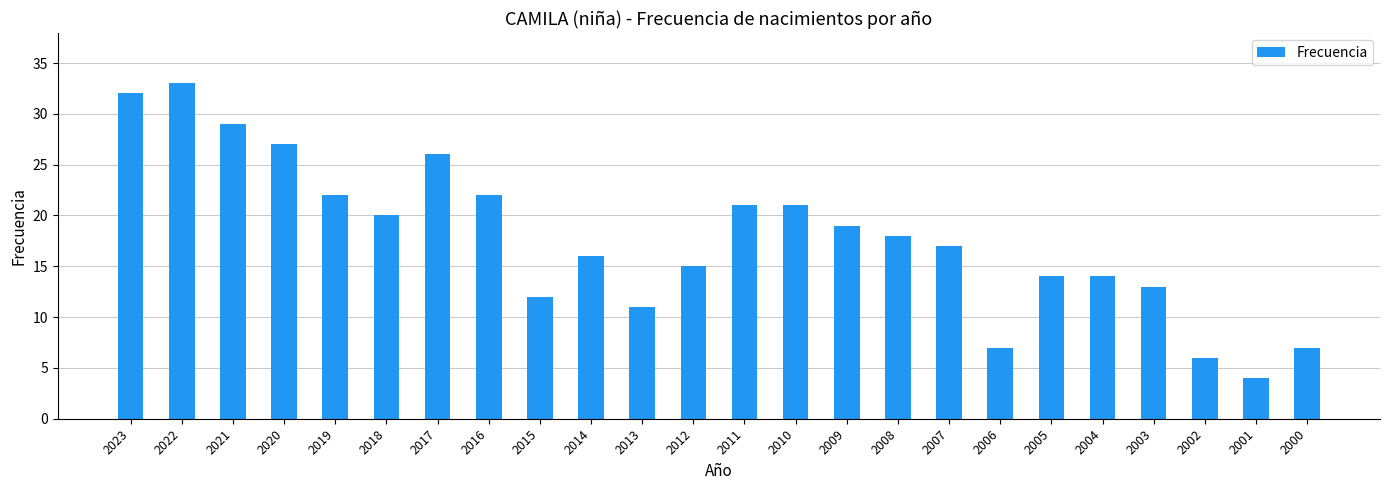

Reading left to right, transcribe all the data shown in this chart.

32	33	29	27	22	20	26	22	12	16	11	15	21	21	19	18	17	7	14	14	13	6	4	7